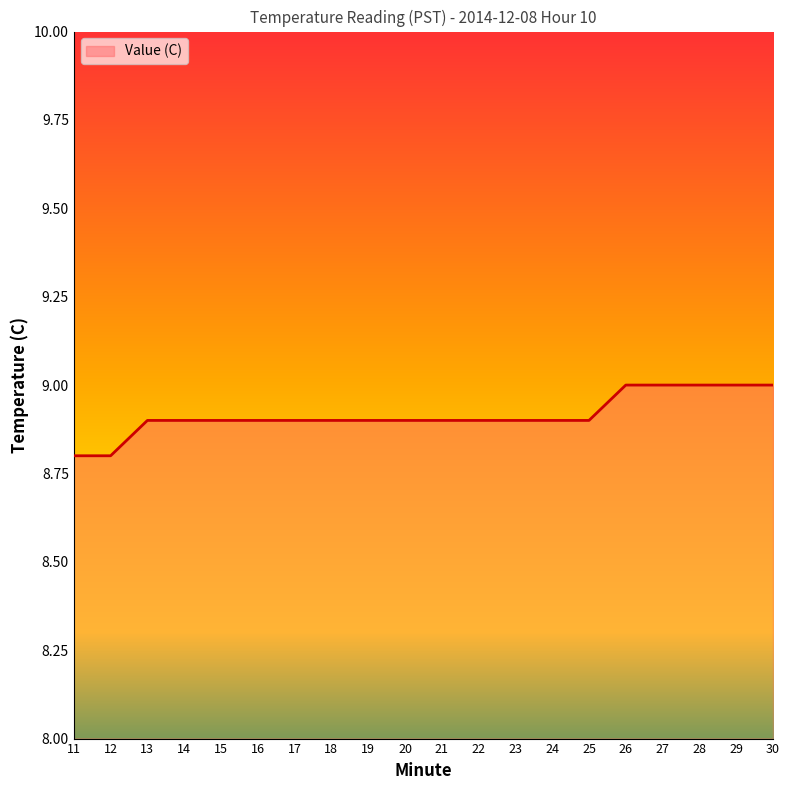

Reading right to left, what are all the values shown in this chart?

30=9.0	29=9.0	28=9.0	27=9.0	26=9.0	25=8.9	24=8.9	23=8.9	22=8.9	21=8.9	20=8.9	19=8.9	18=8.9	17=8.9	16=8.9	15=8.9	14=8.9	13=8.9	12=8.8	11=8.8